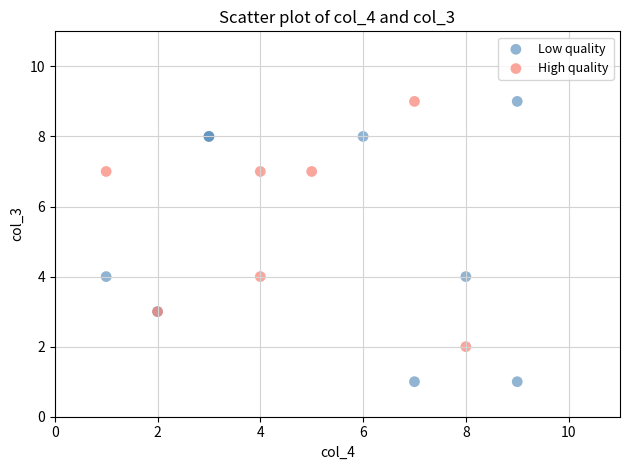

Which series has the largest Y range (max minus min)?

Low quality